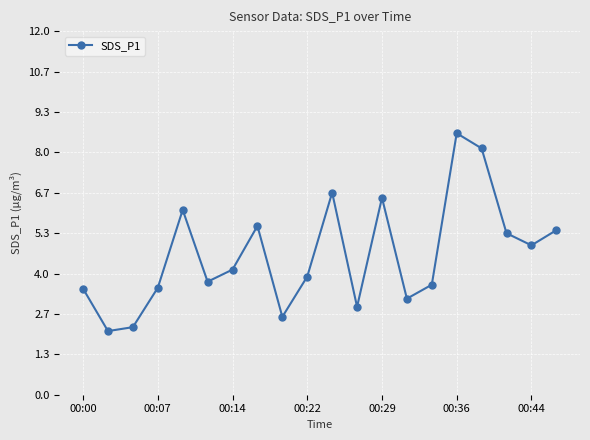

How many points are lower than both their immediate neighbors (excluding endpoints)?

6